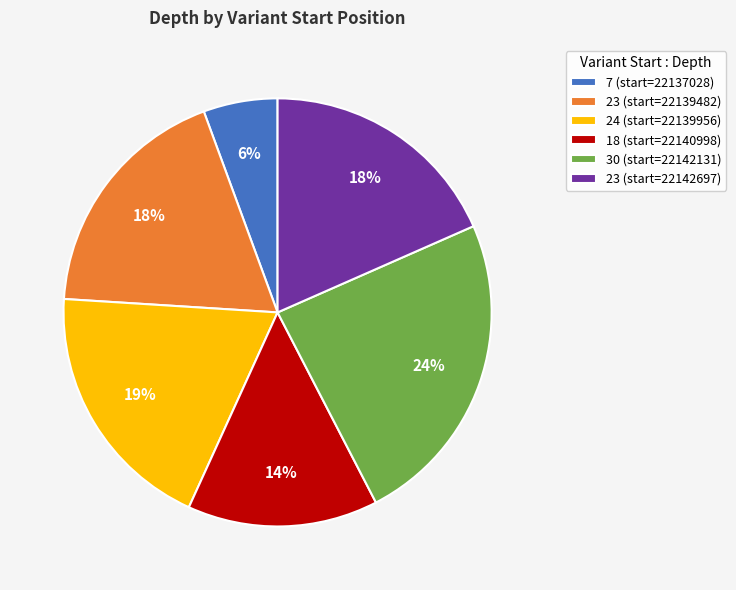

The 18 (start=22140998) slice represents 22% of the pie. True or false?

False